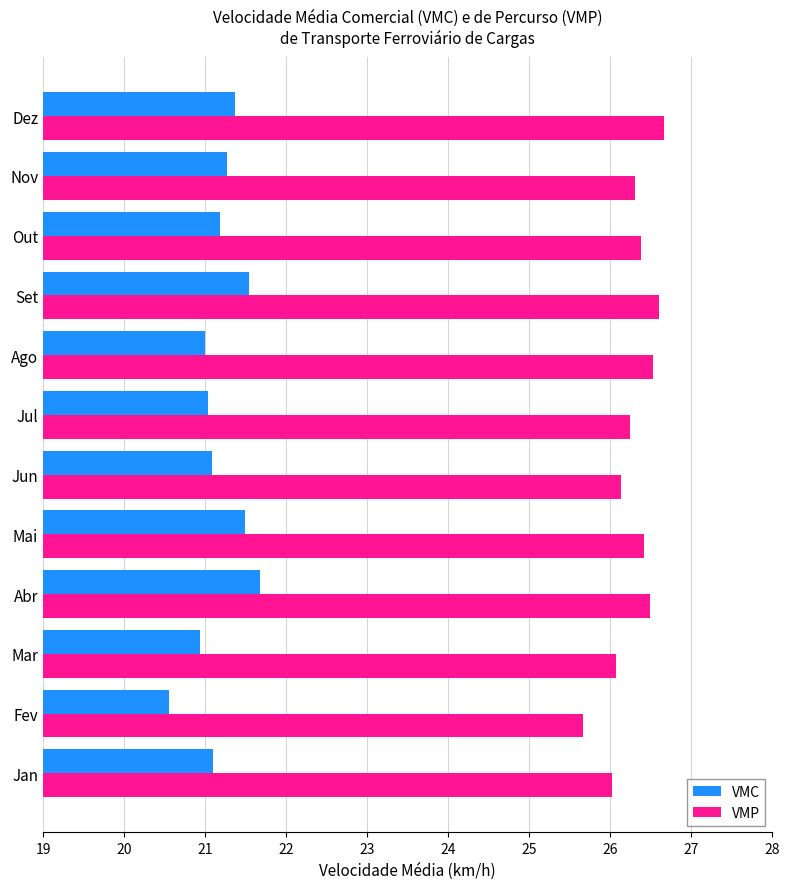

Rank the series by their average value, from lowest to highest.

VMC, VMP